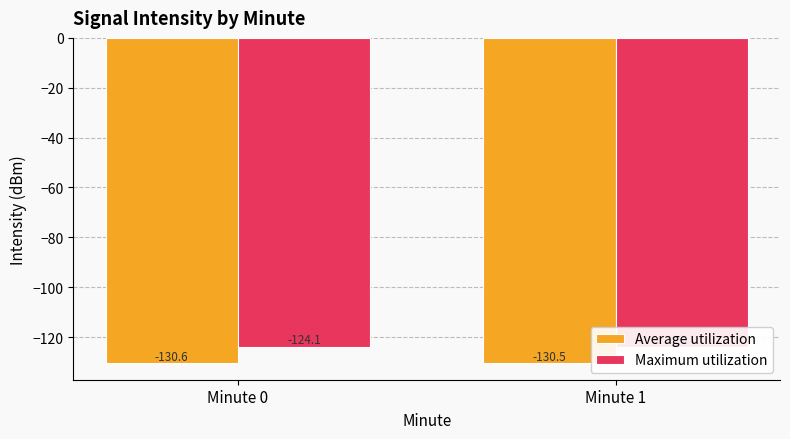

Reading left to right, extract all data points from this chart.

Average utilization: Minute 0=-130.6	Minute 1=-130.5
Maximum utilization: Minute 0=-124.1	Minute 1=-124.0